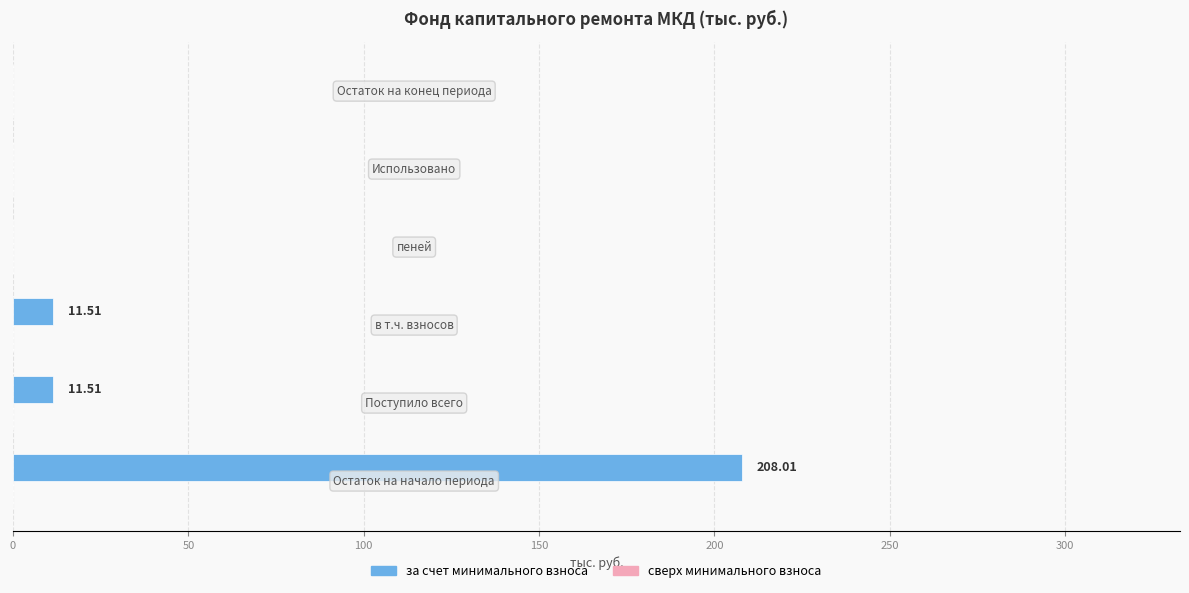

What is the sum of all values?

231.0